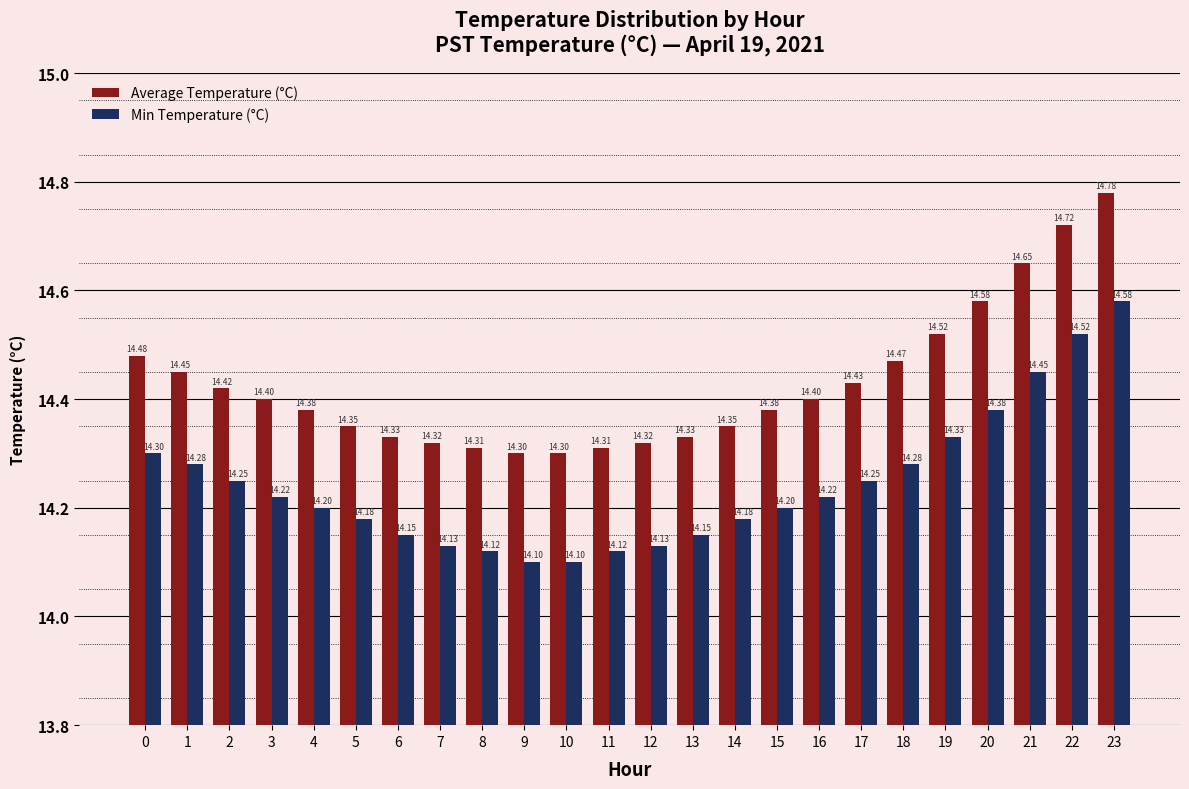

List the series in order of their overall mean, highest first.

Average Temperature (°C), Min Temperature (°C)